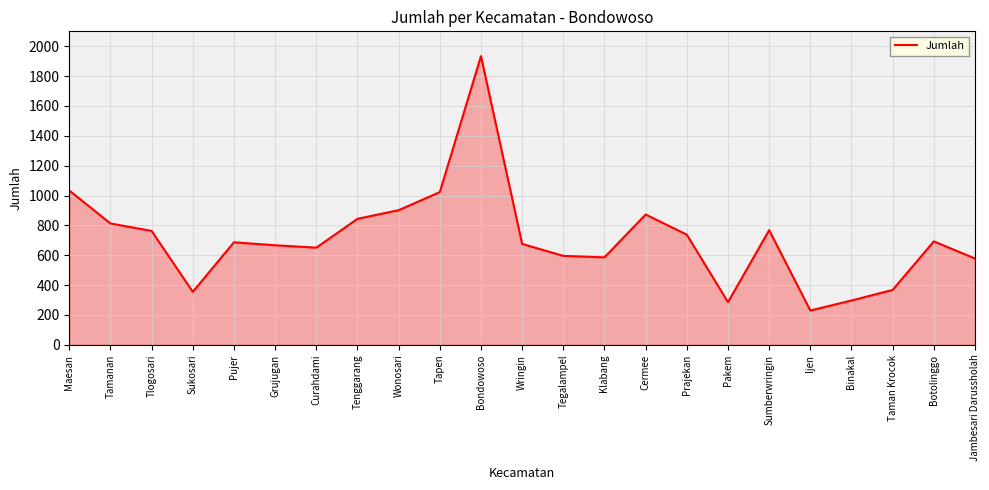

Does the chart have visible grid lines?

Yes